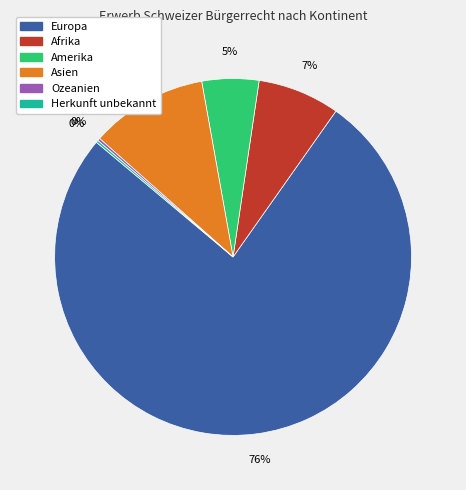

To the nearest percent, what is the average slice percentage?

17%